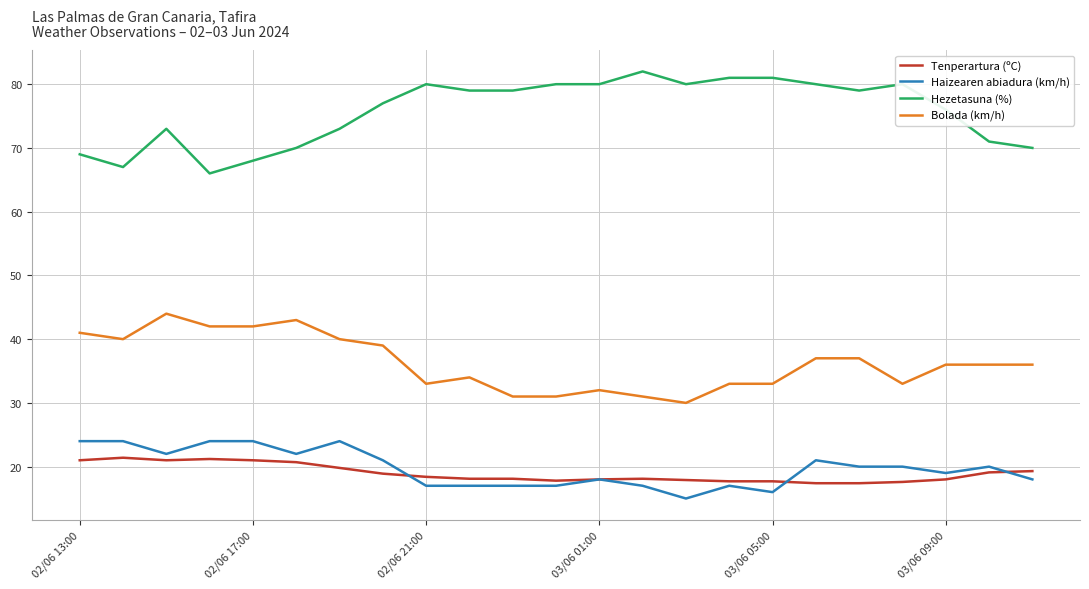

List the series in order of their peak value, highest first.

Hezetasuna (%), Bolada (km/h), Haizearen abiadura (km/h), Tenperartura (ºC)